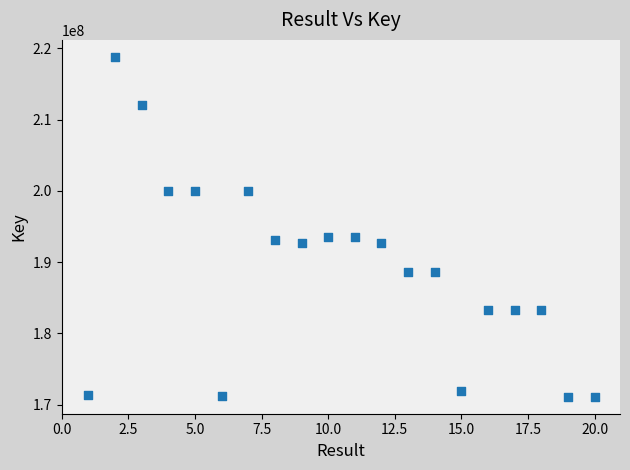

What is the range of X values (max minus min)?

19